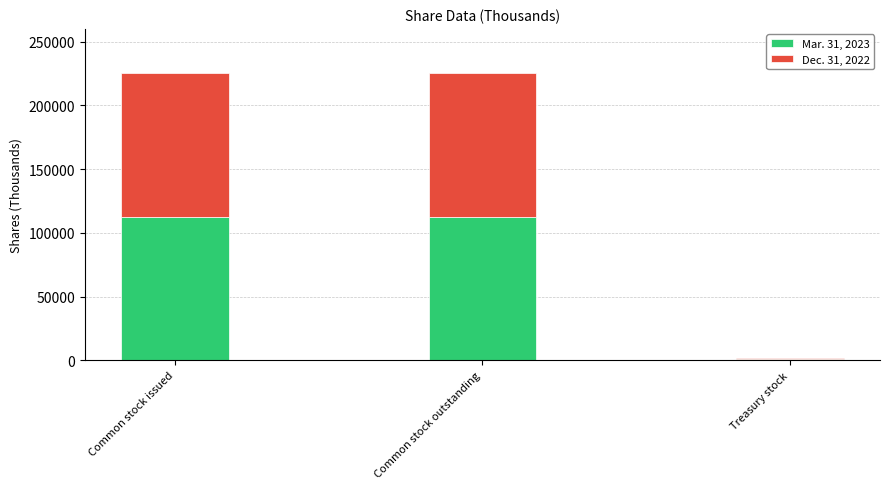

Which category has the lowest value in the Mar. 31, 2023 series?

Treasury stock